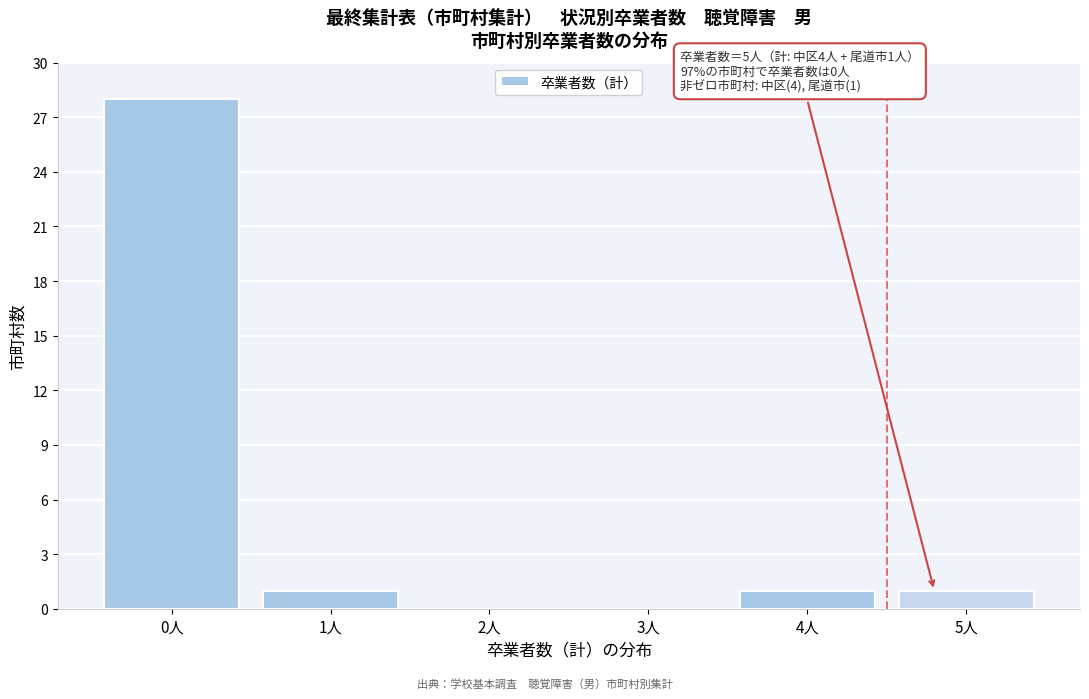

Which range on the x-axis has the tallest bar?

-0.5 to 0.5